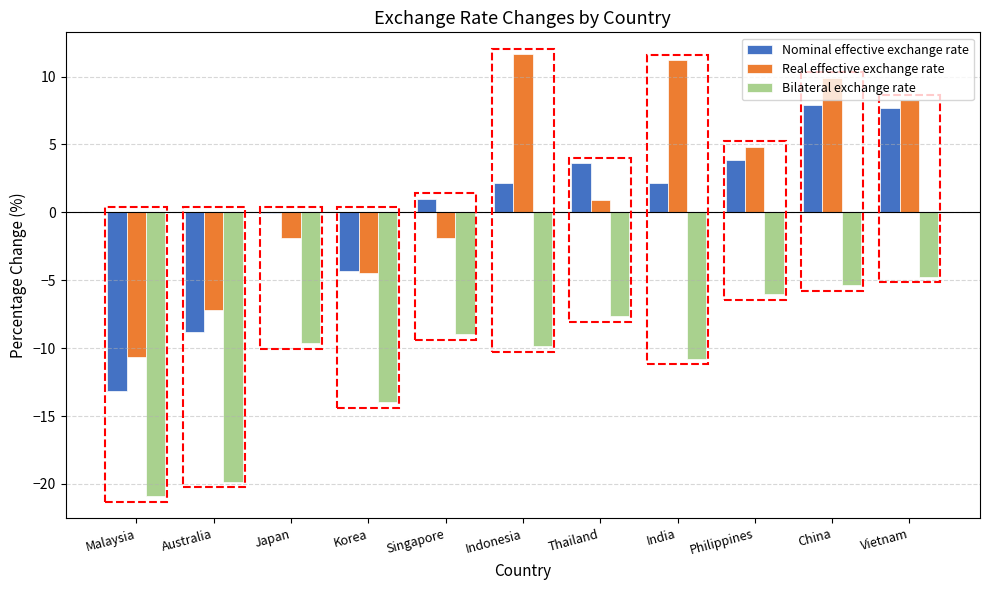

Reading left to right, list all the values displayed in this chart.

Nominal effective exchange rate: -13.2	-8.8	-0.1	-4.3	1.0	2.2	3.6	2.2	3.9	7.9	7.7
Real effective exchange rate: -10.6	-7.2	-1.9	-4.5	-1.9	11.6	0.9	11.2	4.8	9.9	8.3
Bilateral exchange rate: -20.9	-19.8	-9.6	-14.0	-9.0	-9.9	-7.7	-10.8	-6.0	-5.4	-4.8